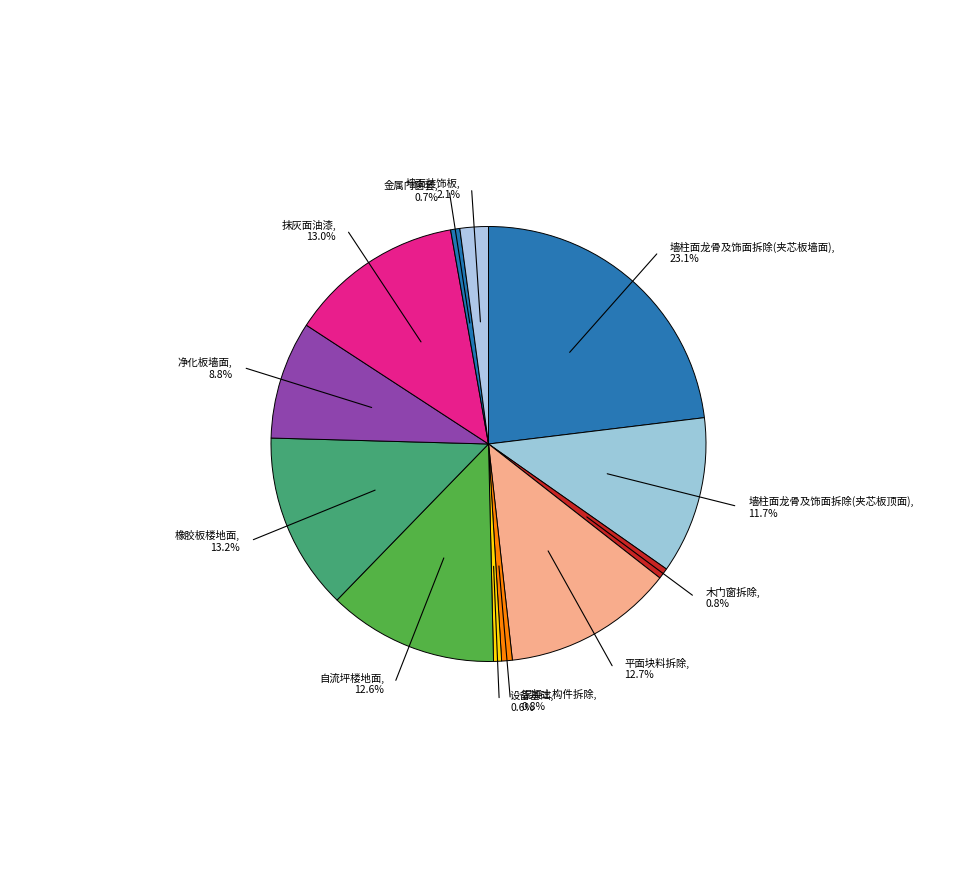

Which category has the smallest portion of the pie?

设备基础